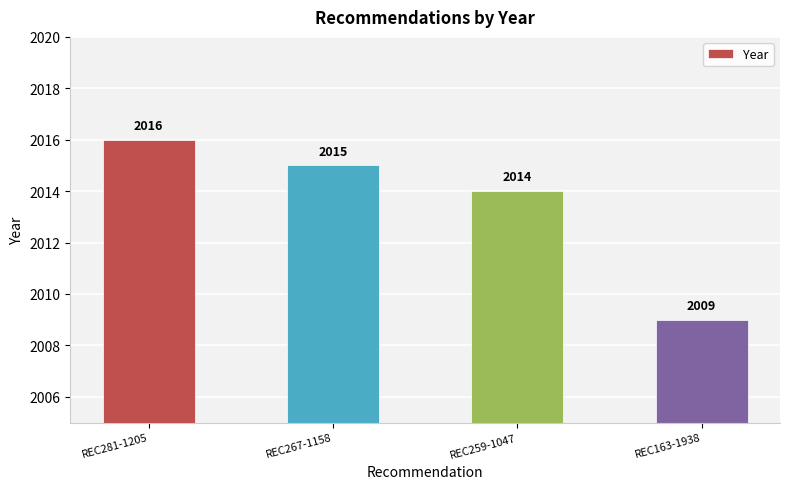

List the labels in order of value, largest first.

REC281-1205, REC267-1158, REC259-1047, REC163-1938